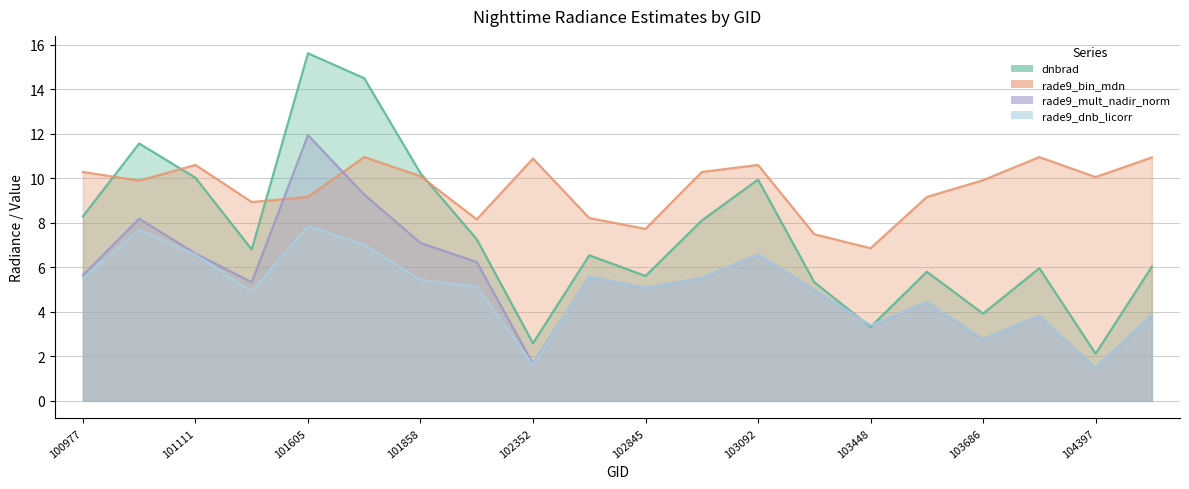

At 101986, list the series in order from largest to smallest.

rade9_bin_mdn, dnbrad, rade9_mult_nadir_norm, rade9_dnb_licorr